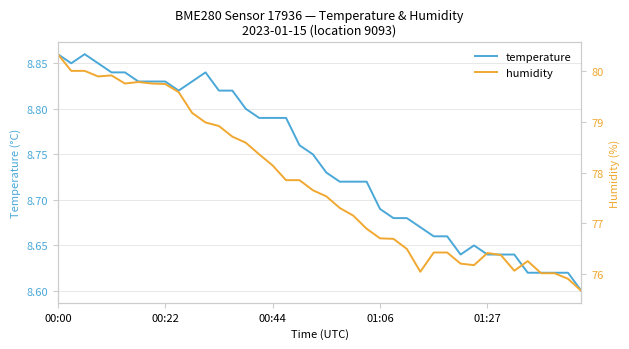

The temperature series shows 5.8 at 01:06. True or false?

False